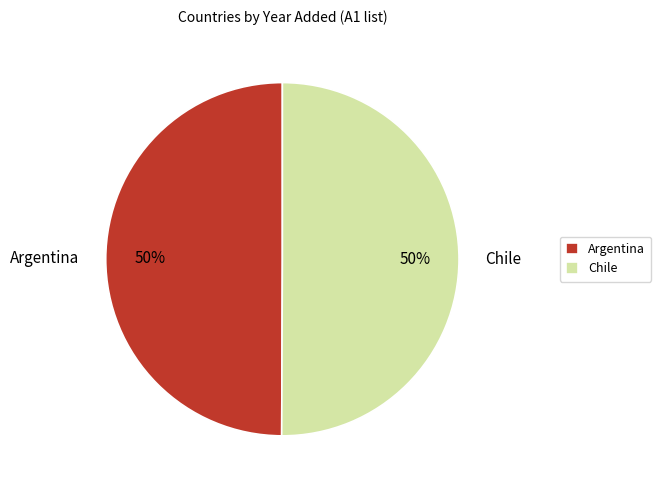

The Chile slice represents 50% of the pie. True or false?

True